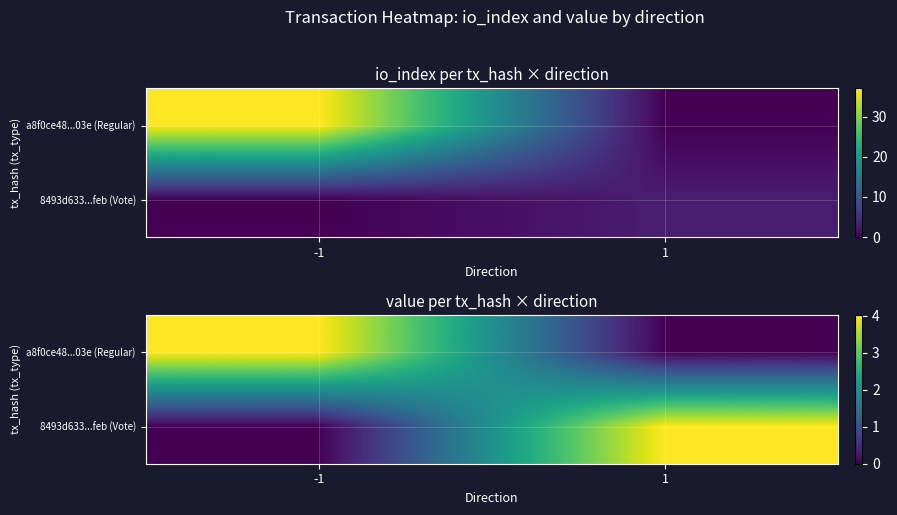

Is the value of a8f0ce48...03e (Regular) at 1 greater than the value of 8493d633...feb (Vote) at -1?

No